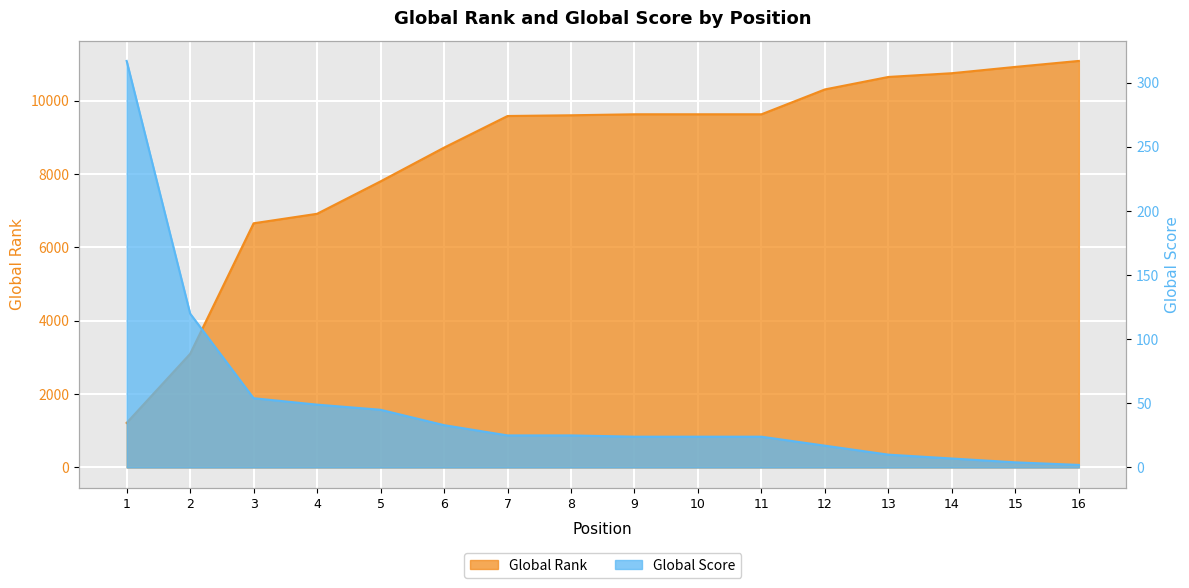

The Global Score series shows 16 at 13. True or false?

False